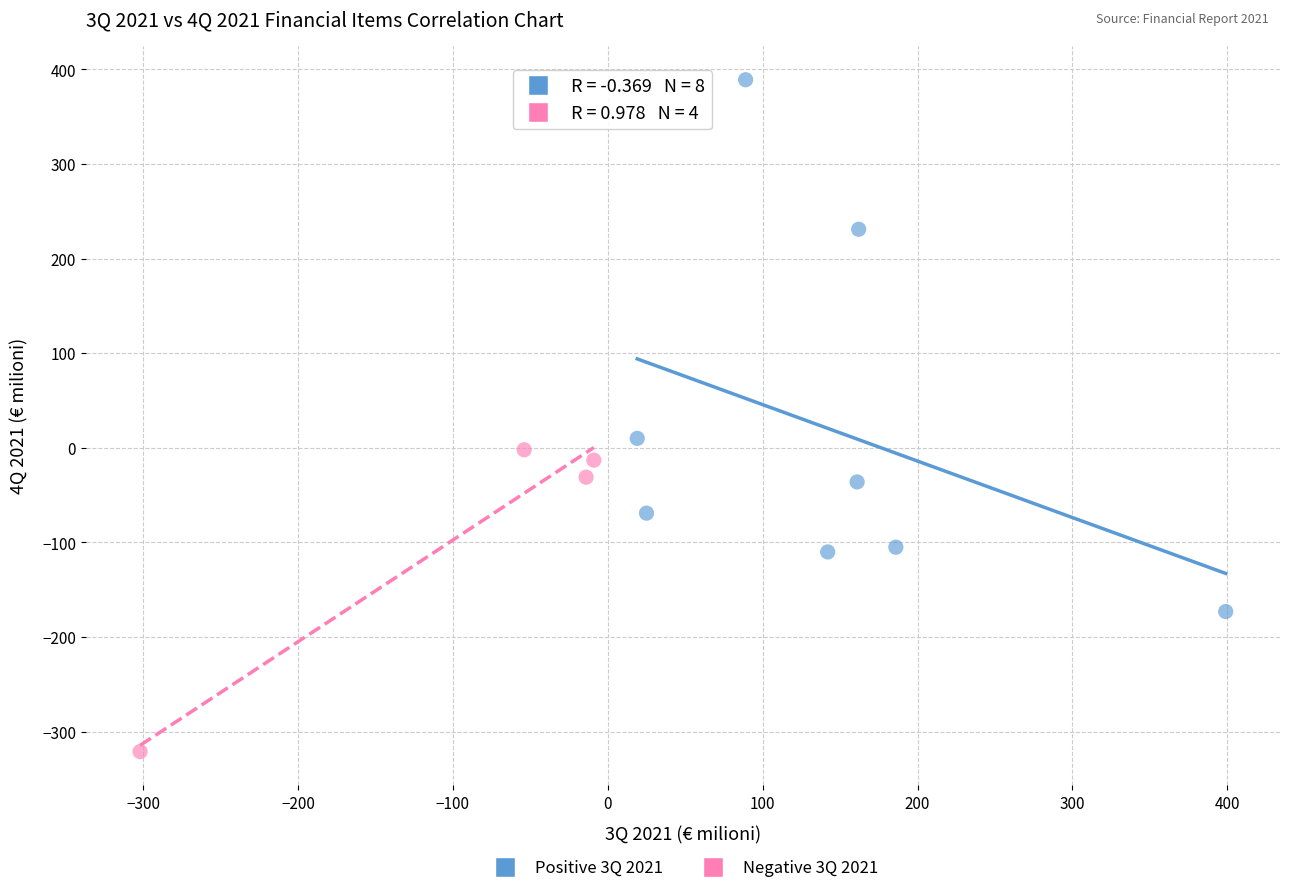

Which series reaches the maximum Y coordinate?

Positive 3Q 2021